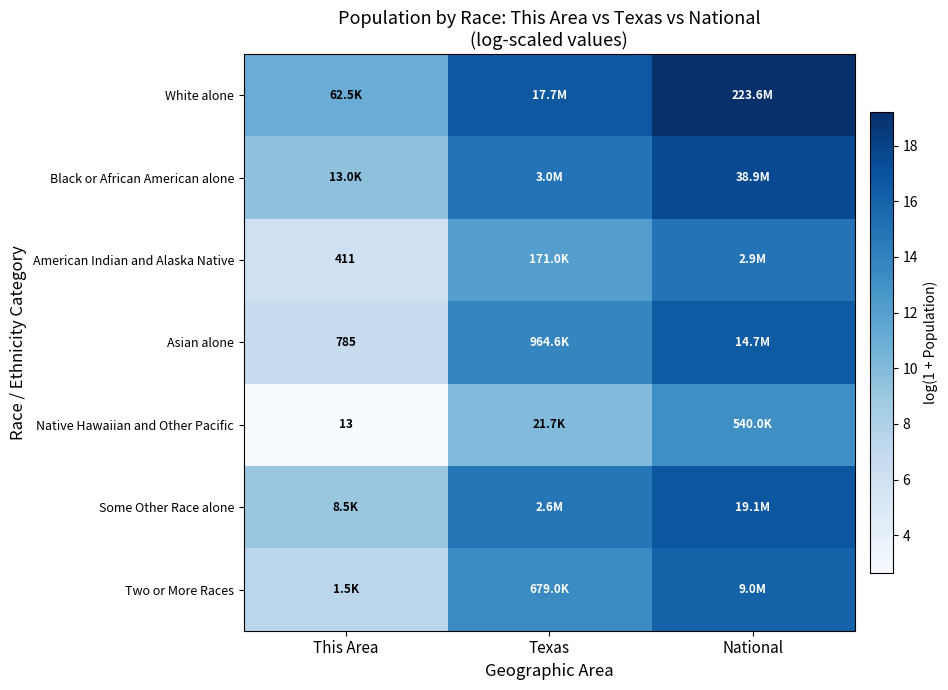

At how many categories does at least one series exceed 6?

3